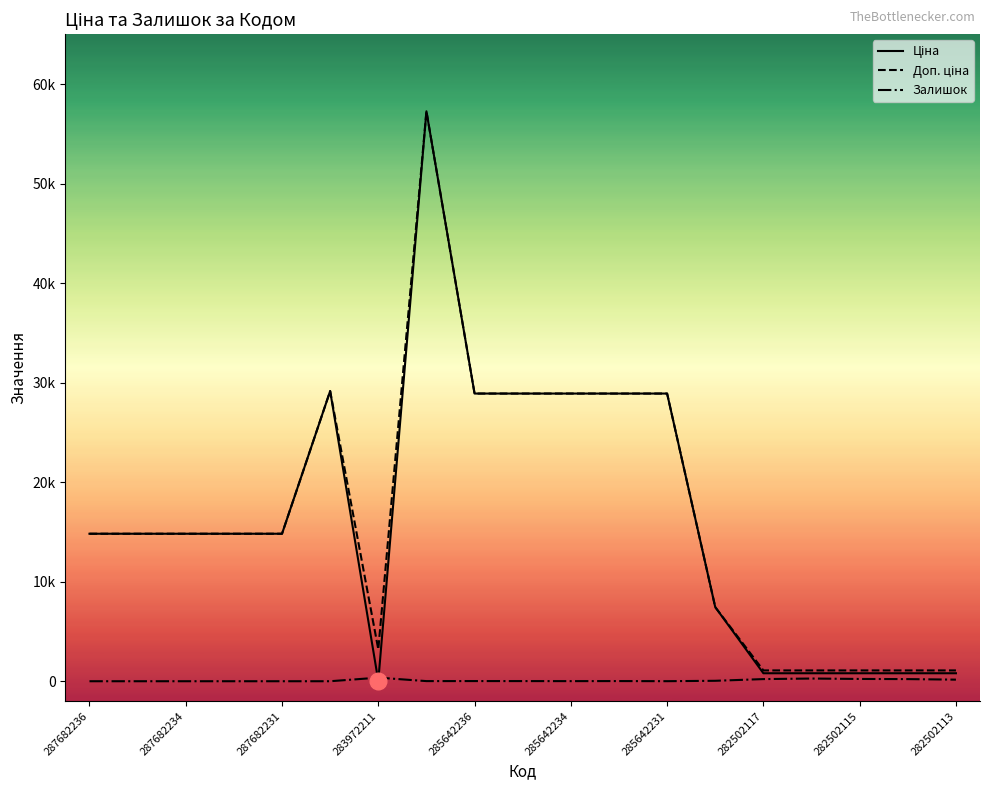

Does the chart have visible grid lines?

No